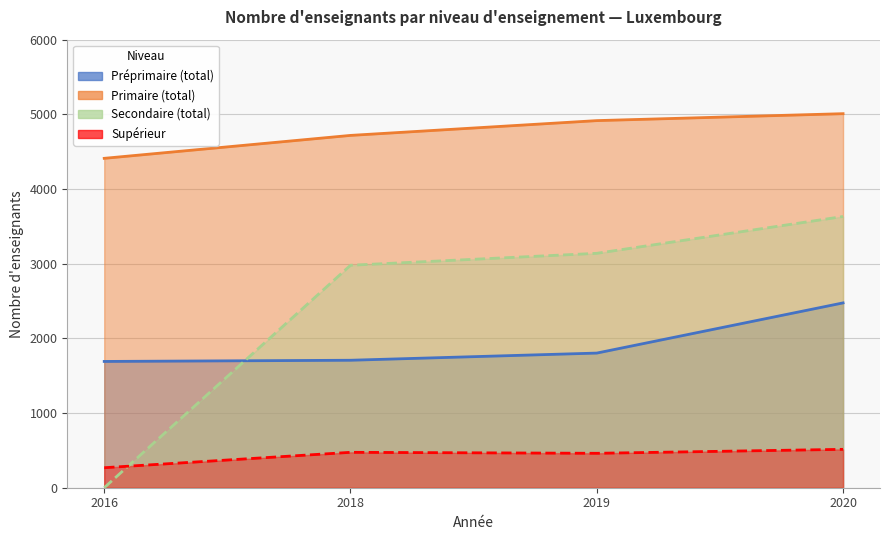

The value of Primaire (total) at 2016 is 2722. True or false?

False